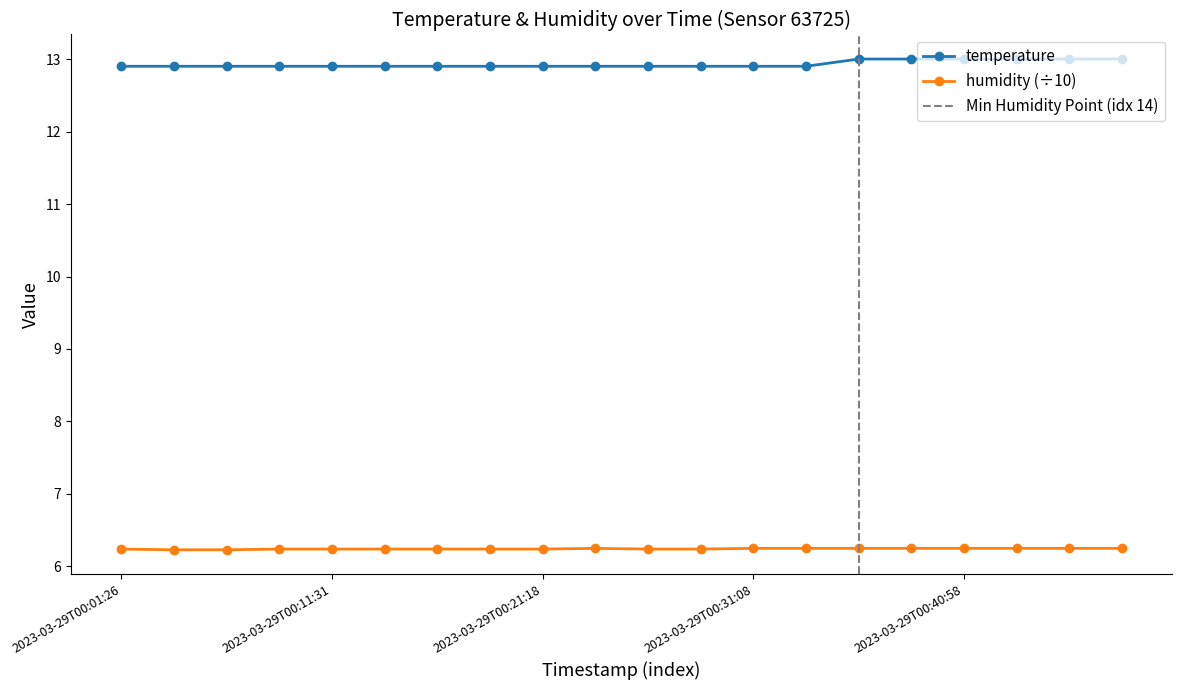

Which series changed the most between 2023-03-29T00:09:00 and 2023-03-29T00:21:18?

temperature